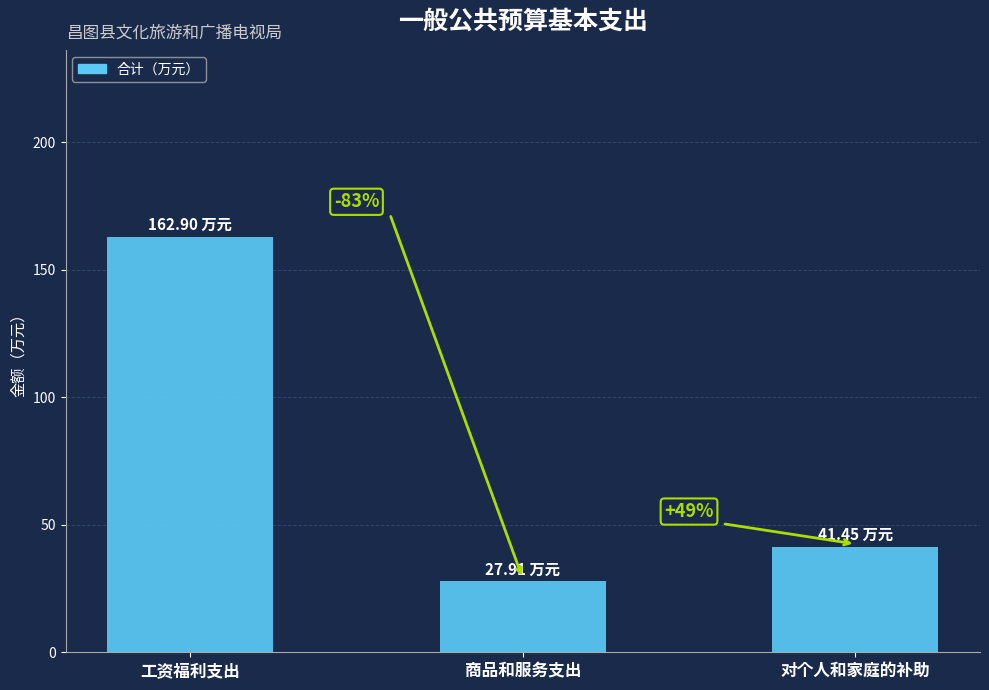

How many bars are there in total?

3